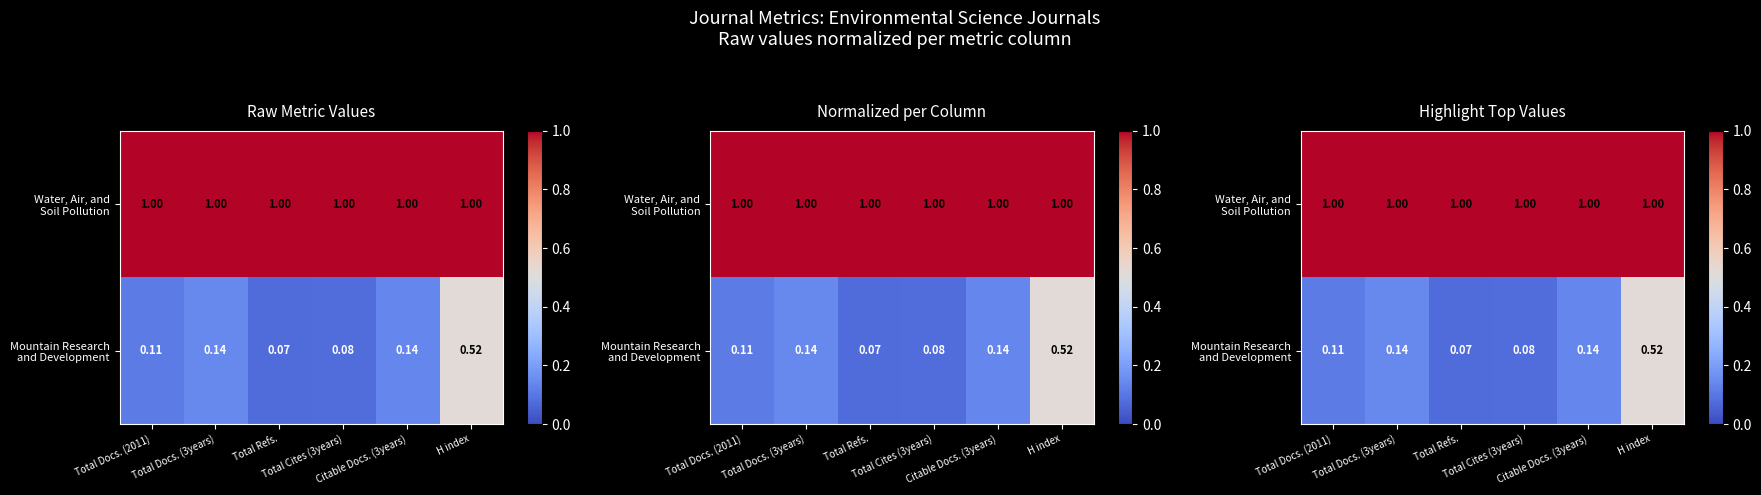

Between Total Docs. (2011) and H index, which is larger?

Total Docs. (2011)